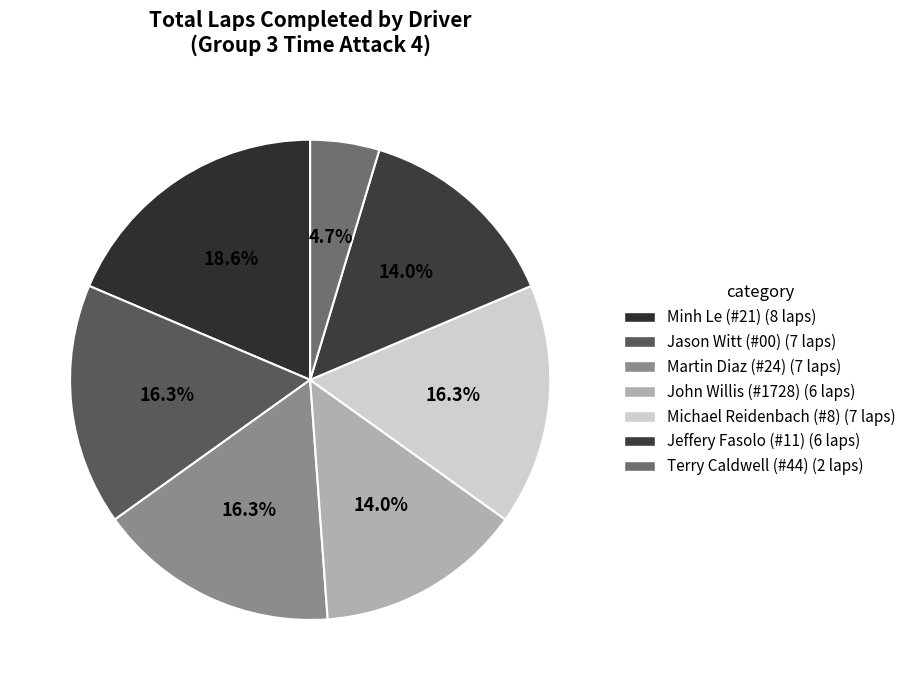

What percentage do John Willis (#1728) and Martin Diaz (#24) together represent?

30.2%